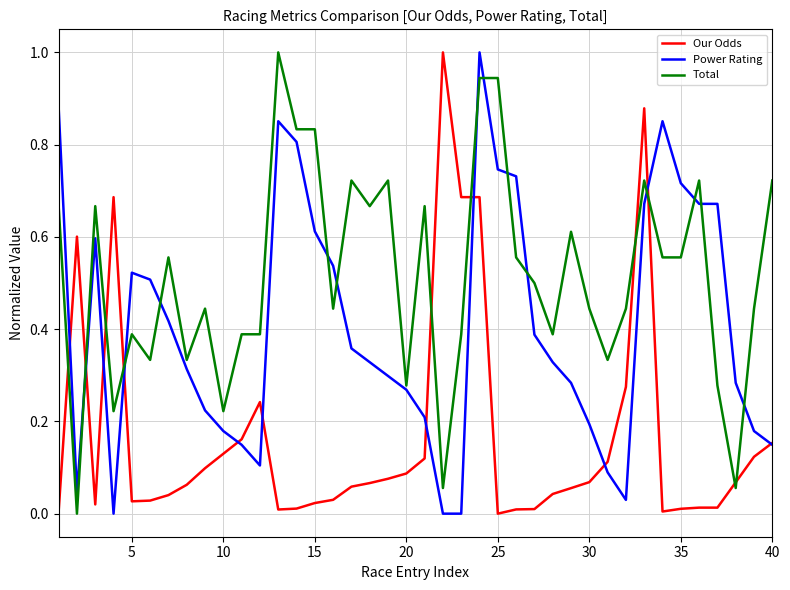

True or false: Our Odds and Total cross at least once.

True